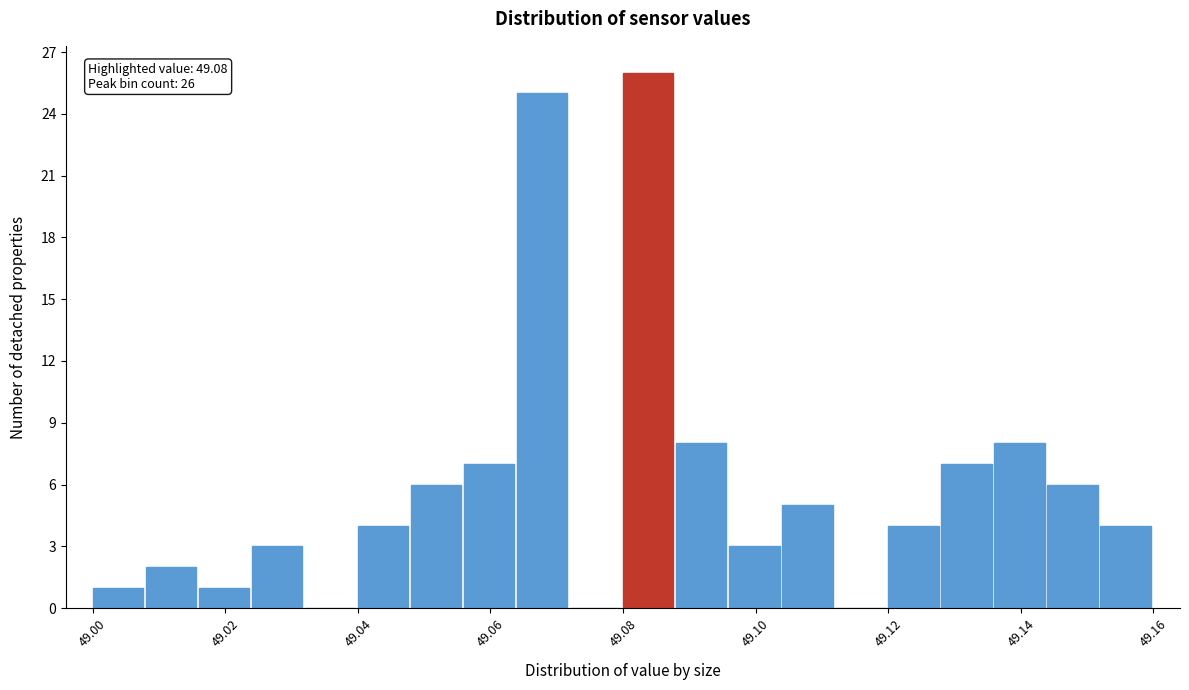

Which range on the x-axis has the tallest bar?

49.080 to 49.088